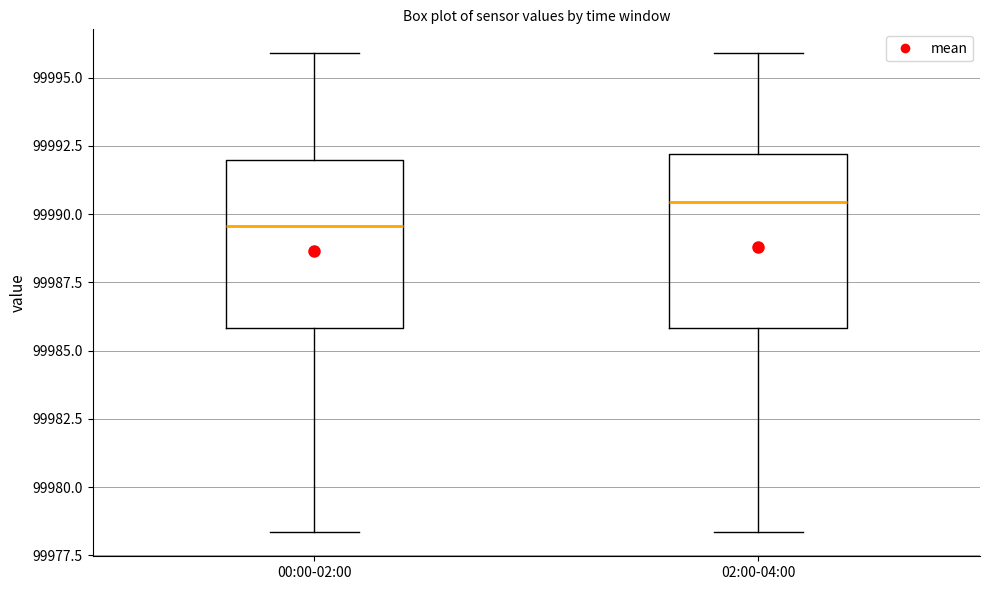

Reading left to right, transcribe this box plot: for each box, give where its median line is, the range the box spans, and where its two whiskers end, as read against the y-axis. The values are not printed on the chart, so give them approximately, as read against the axis.

00:00-02:00: median 99989.5, box 99986.0 to 99992.0, whiskers 99978.5 to 99996.0
02:00-04:00: median 99990.5, box 99986.0 to 99992.0, whiskers 99978.5 to 99996.0